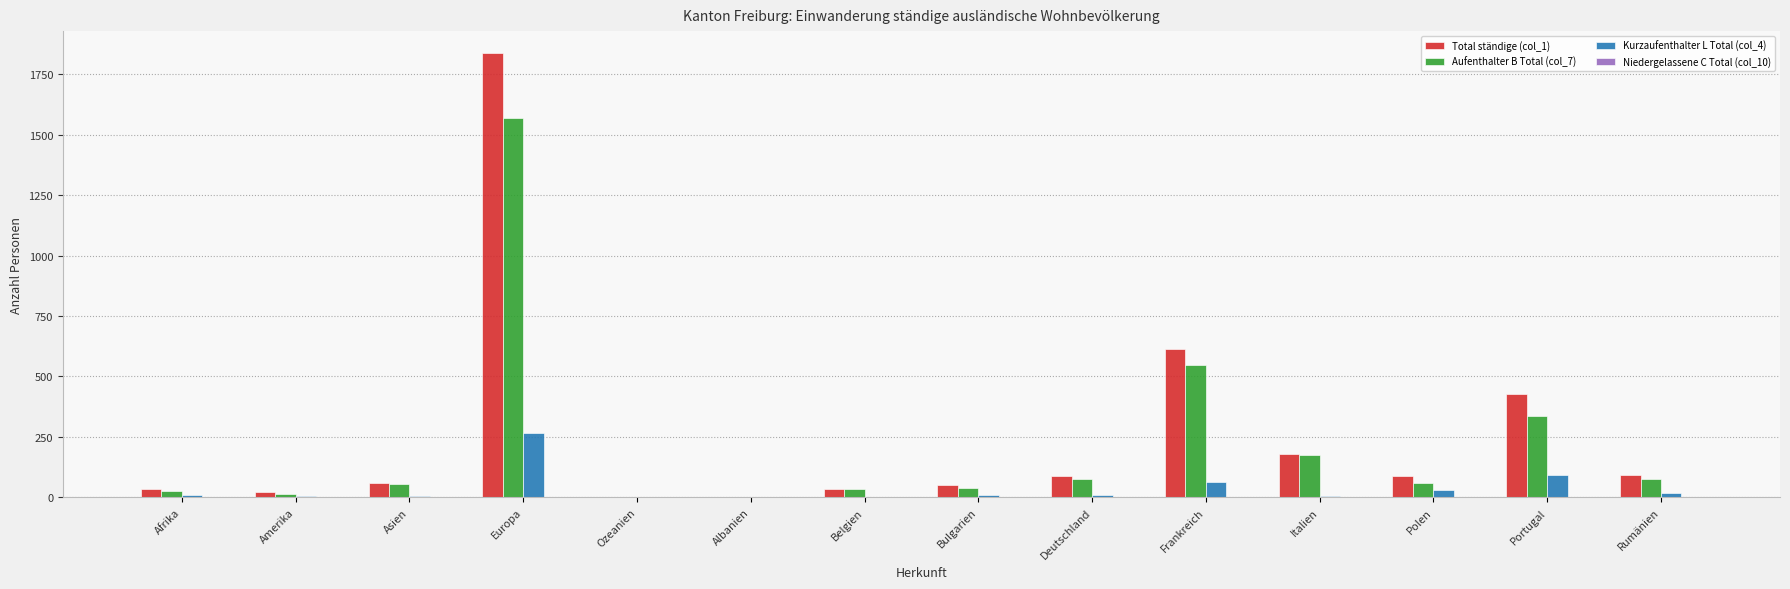

Which label corresponds to the largest value in the chart?

Europa